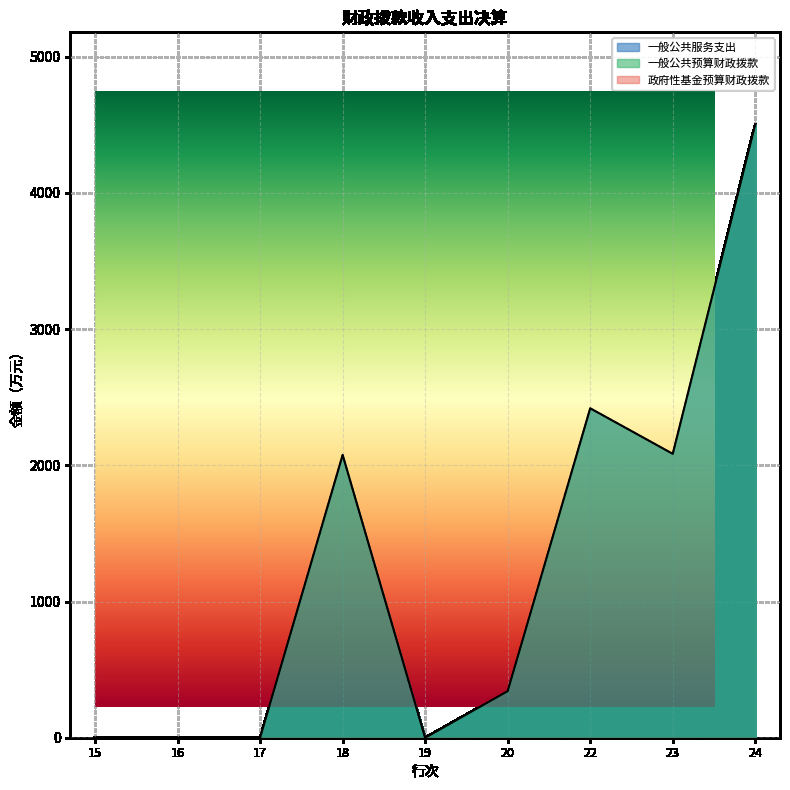

How many positive values does the 一般公共预算财政拨款 series have?

5